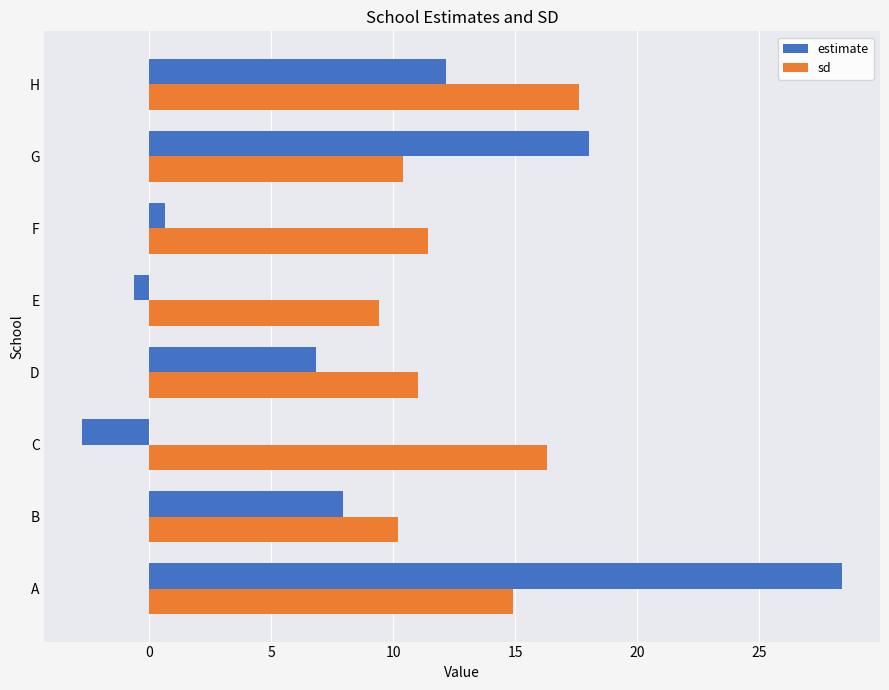

At which category is the sum across all series the highest?

A